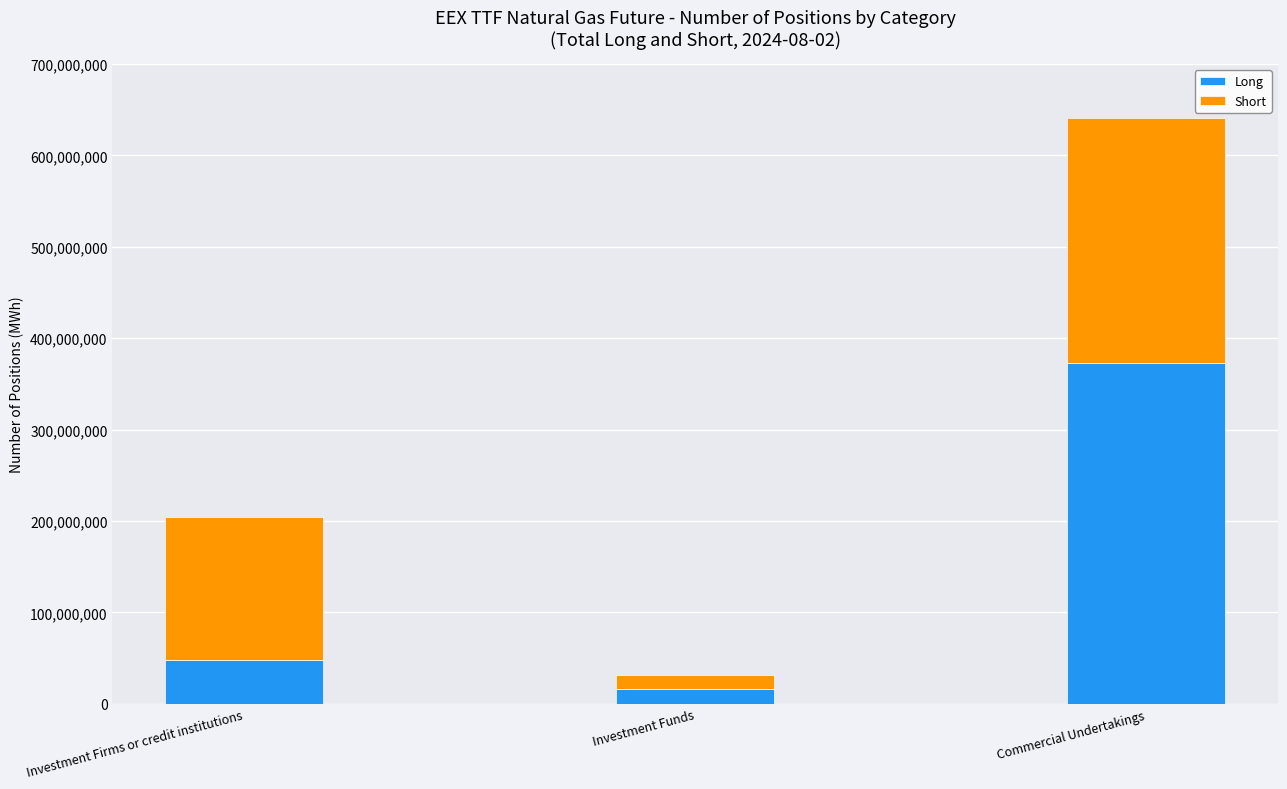

How many distinct data groups are displayed?

2